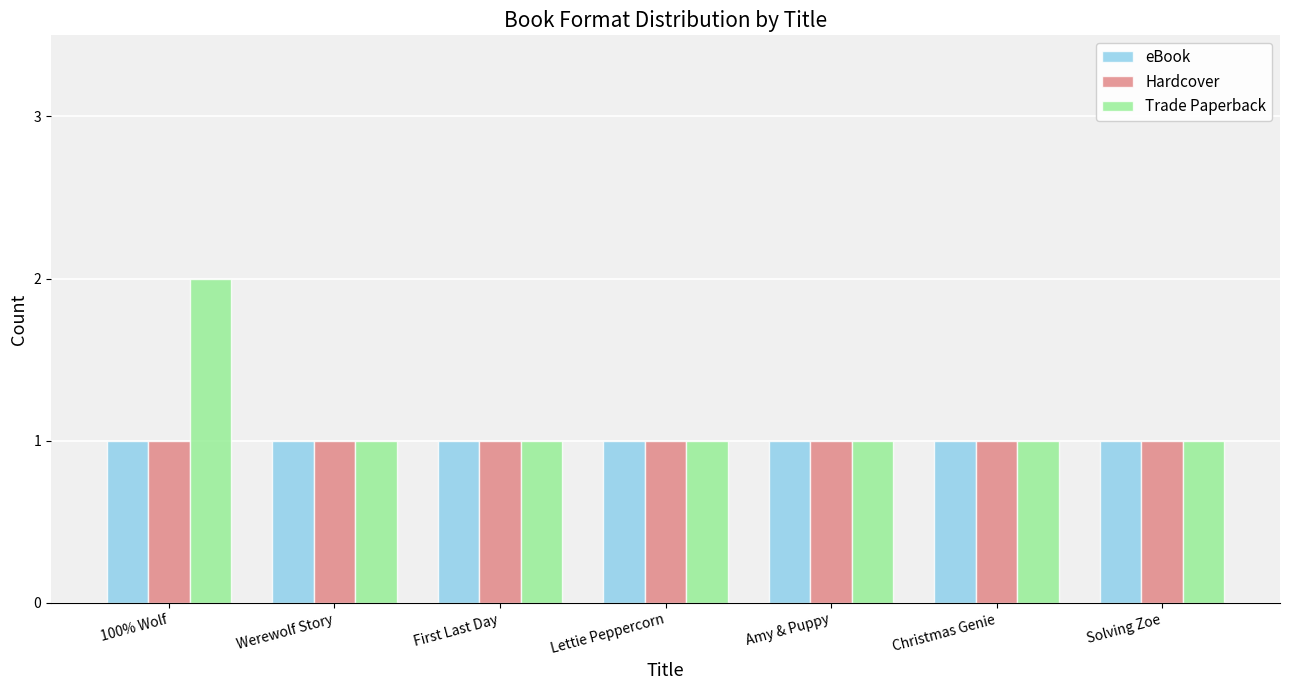

Which series has the largest range (max minus min)?

Trade Paperback